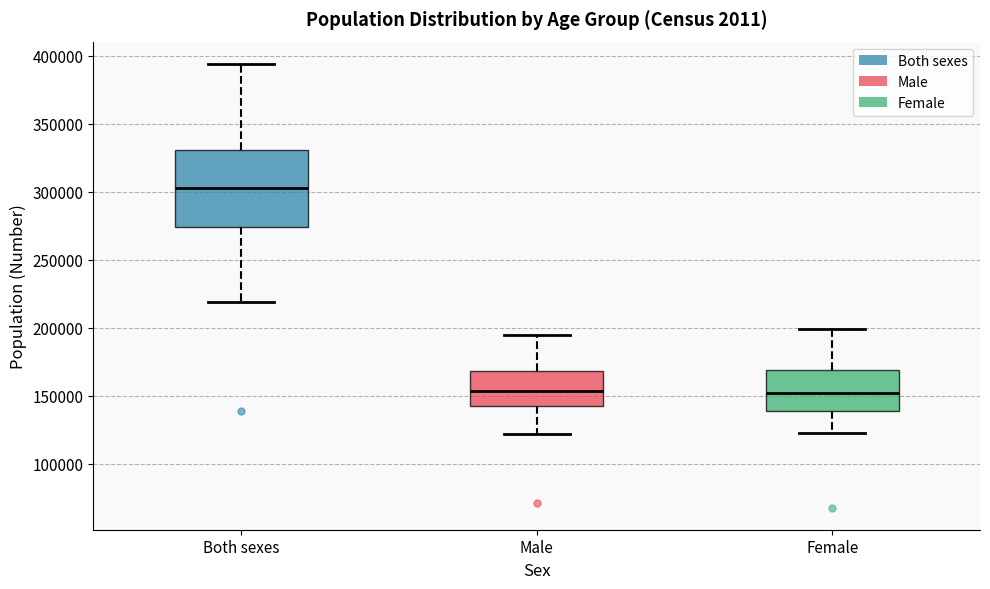

Reading left to right, read every box against the y-axis: the position of its median line, the range the box covers, and the ends of its whiskers. The values are not printed on the chart, so give them approximately, as read against the axis.

Both sexes: median 300000, box 275000 to 330000, whiskers 220000 to 395000
Male: median 155000, box 140000 to 170000, whiskers 120000 to 195000
Female: median 150000, box 140000 to 170000, whiskers 120000 to 200000